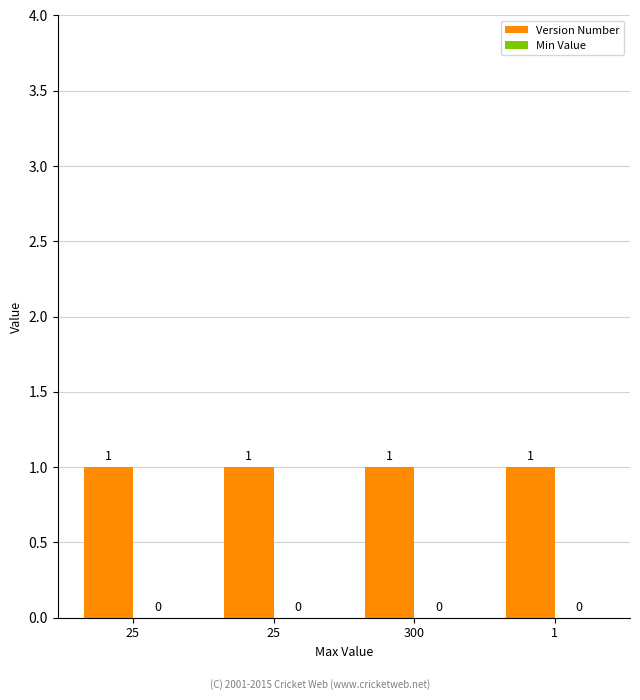

Which series has the largest range (max minus min)?

Version Number